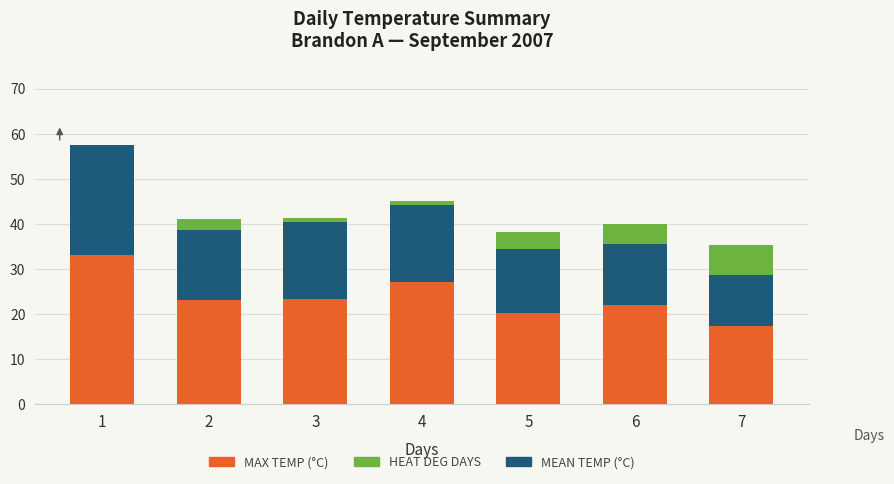

What is the total value across all series at 5?

38.3